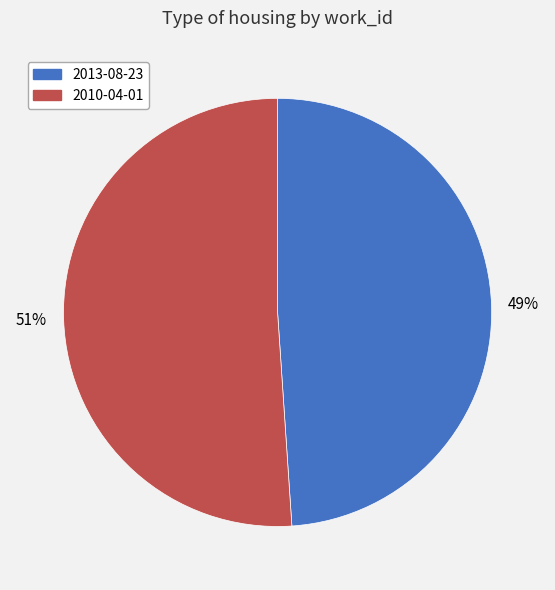

Rank the categories by value from lowest to highest.

2013-08-23, 2010-04-01